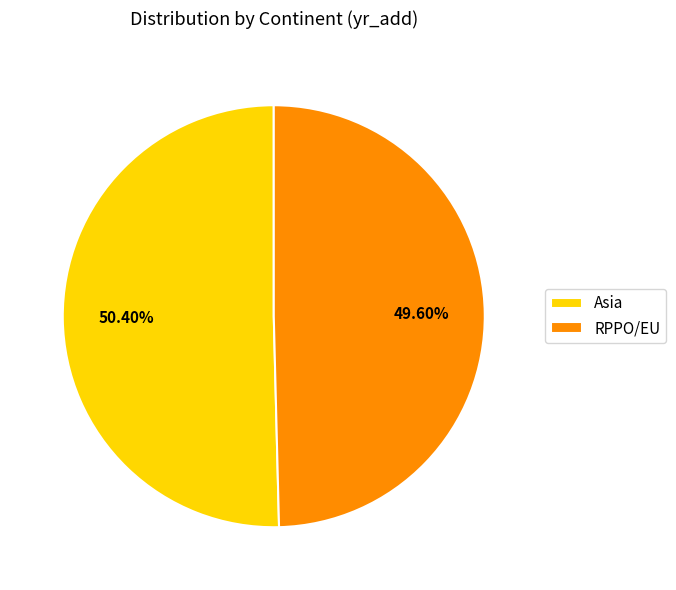

Which has a higher value, RPPO/EU or Asia?

Asia